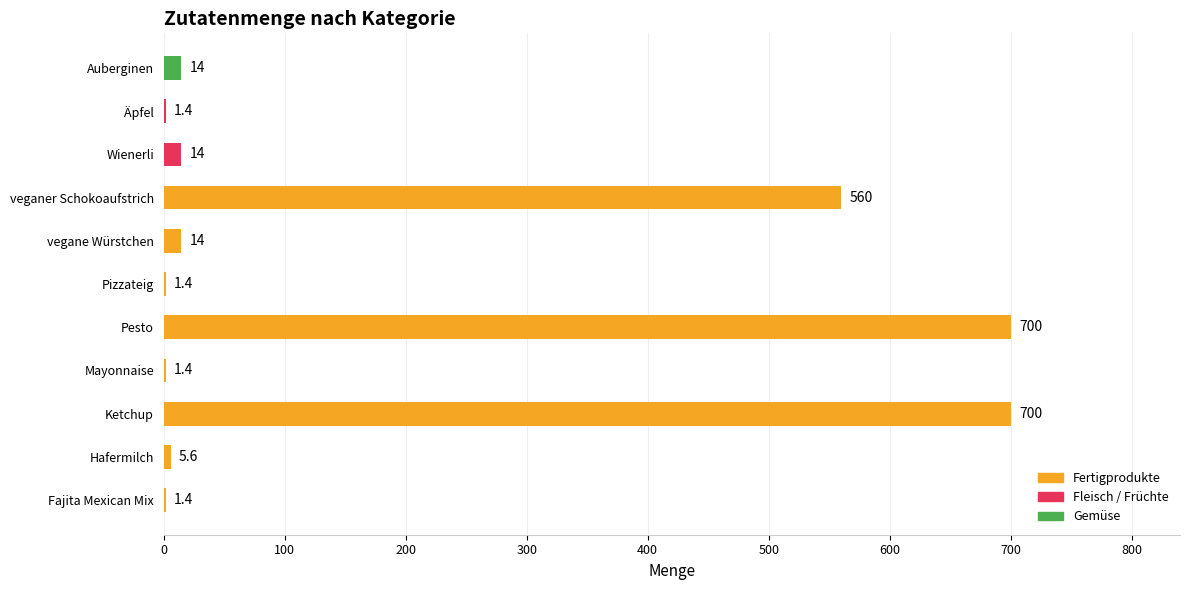

Are the bars horizontal?

Yes